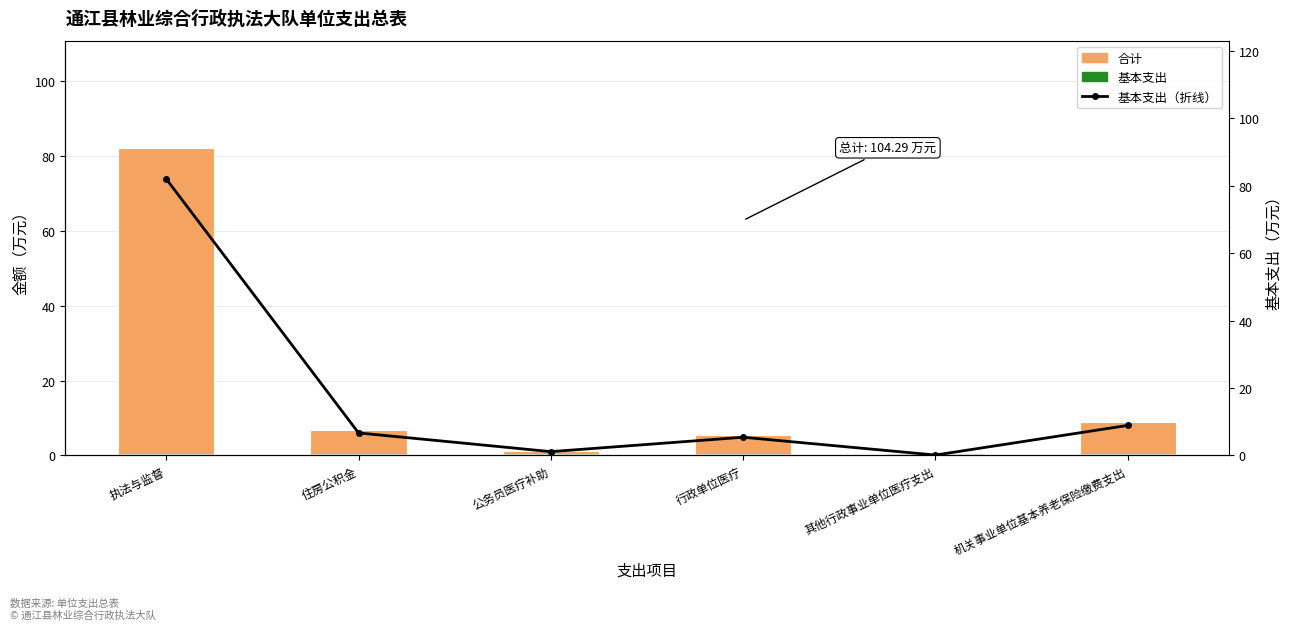

Which category has the highest value across all series?

执法与监督